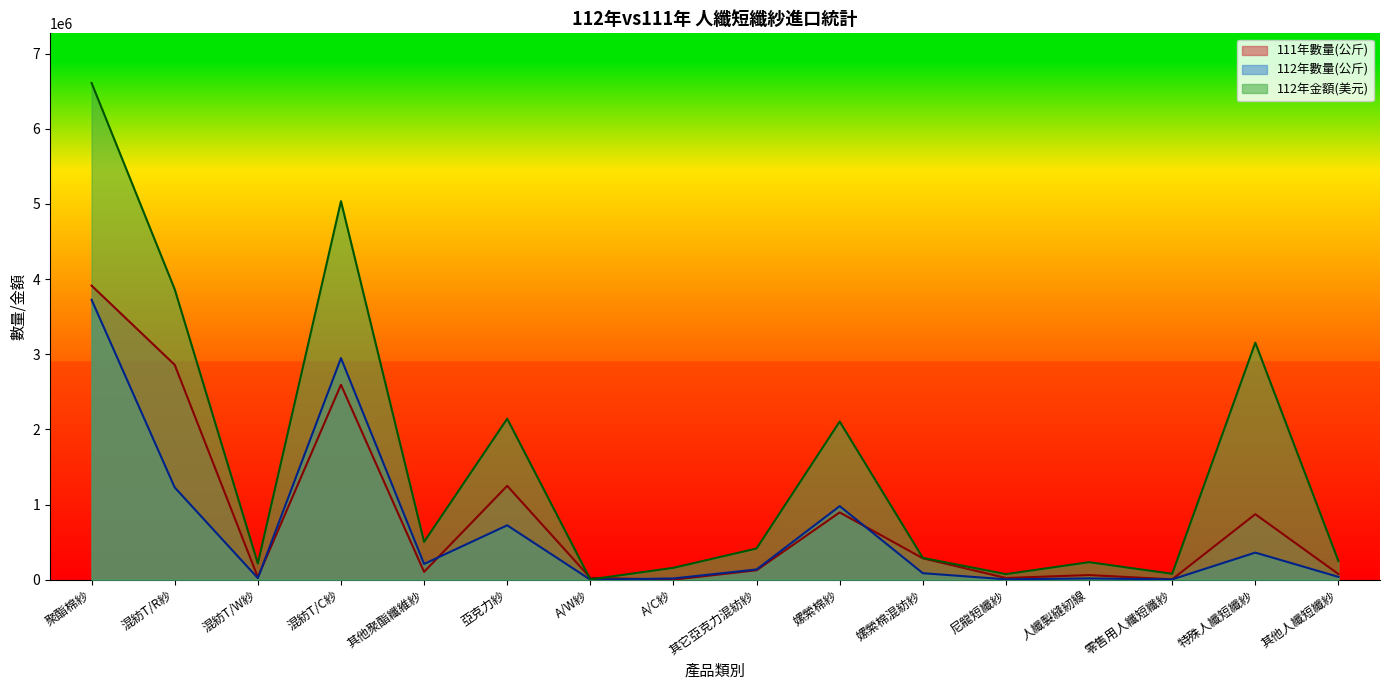

List the series in order of their overall mean, highest first.

112年金額(美元), 111年數量(公斤), 112年數量(公斤)